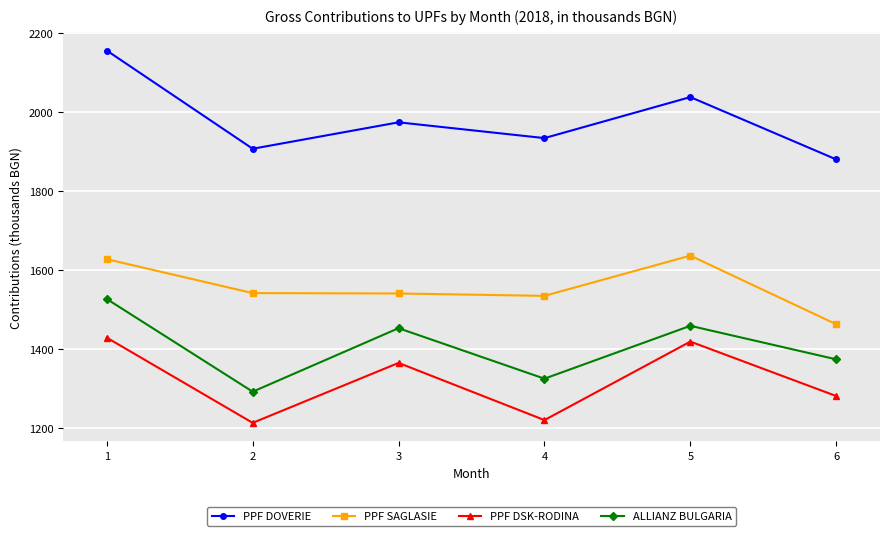

The value of PPF DOVERIE at 5 is 3042. True or false?

False